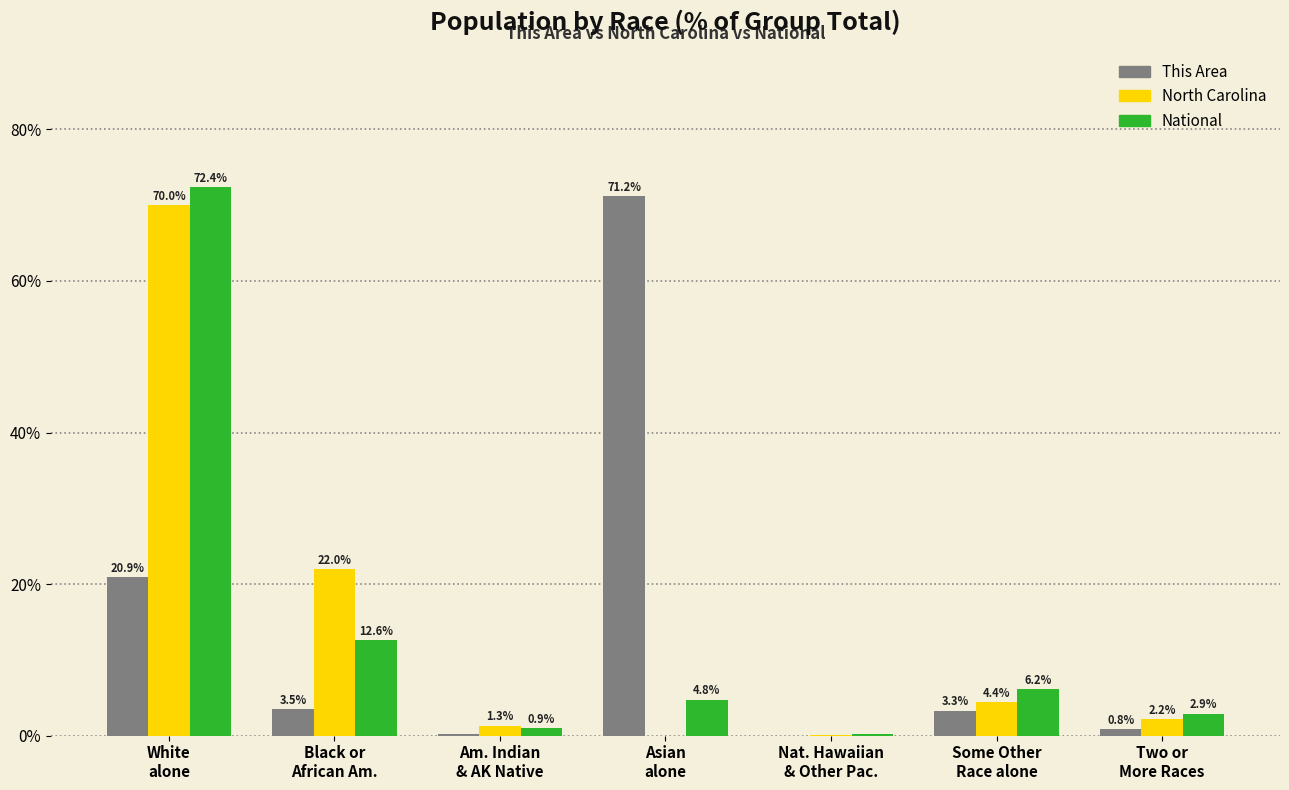

What is the total value across all series at Two or
More Races?

6.0